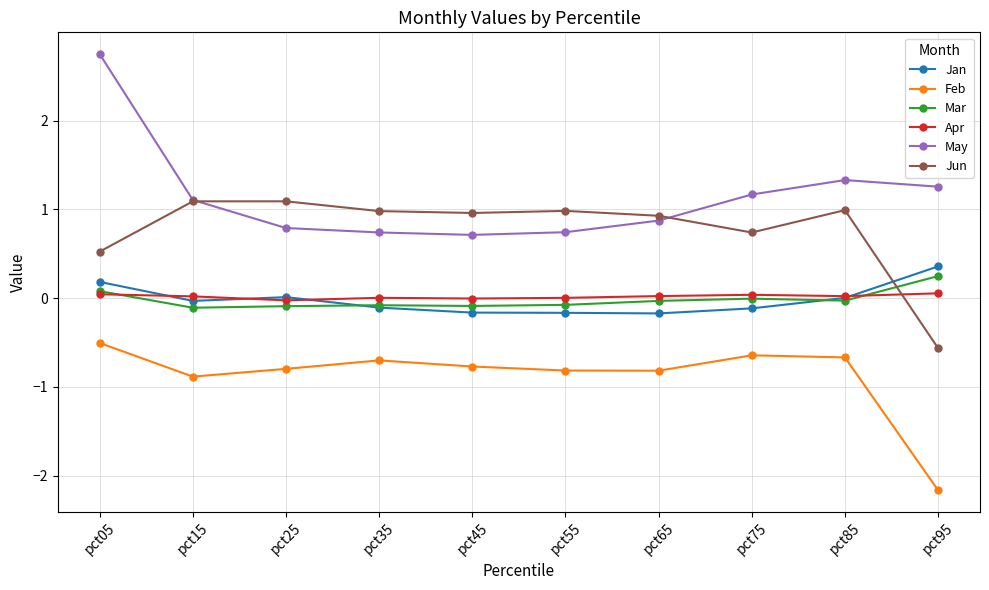

What is the total value across all series at pct95?

-0.8